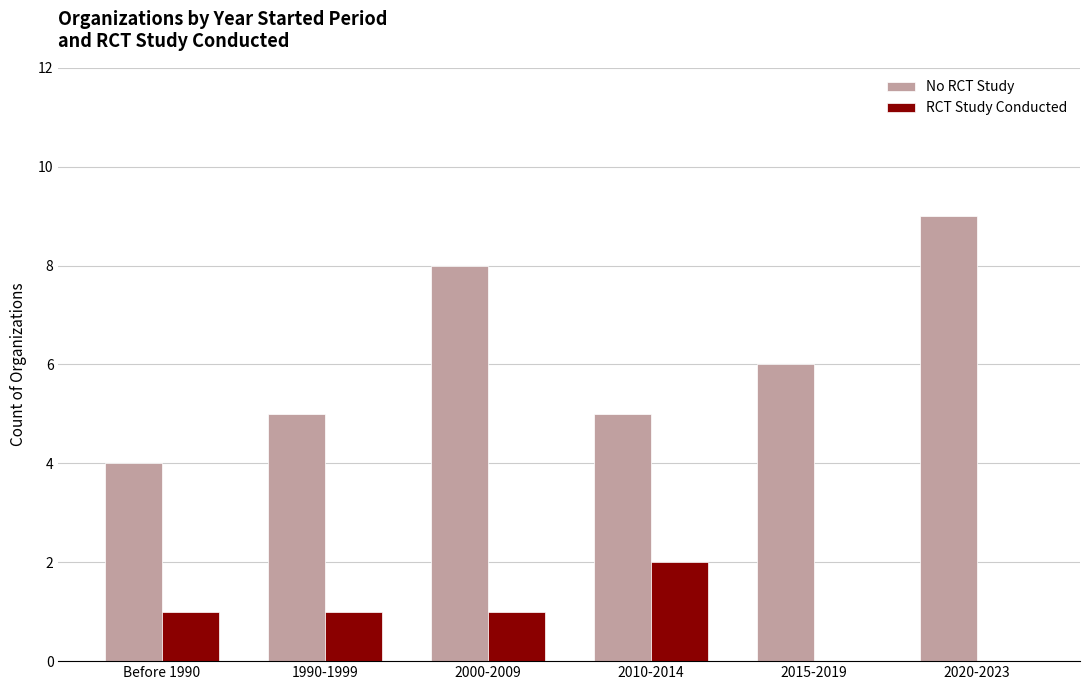

What is the sum of the No RCT Study values at 1990-1999 and 2010-2014?

10